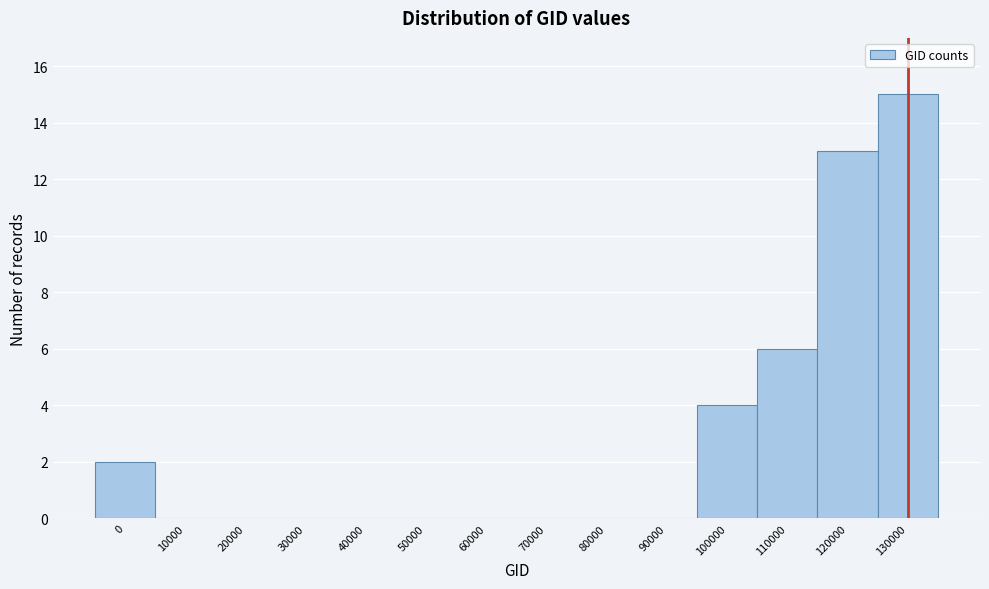

Reading left to right, list all the values displayed in this chart.

0=2	10000=0	20000=0	30000=0	40000=0	50000=0	60000=0	70000=0	80000=0	90000=0	100000=4	110000=6	120000=13	130000=15